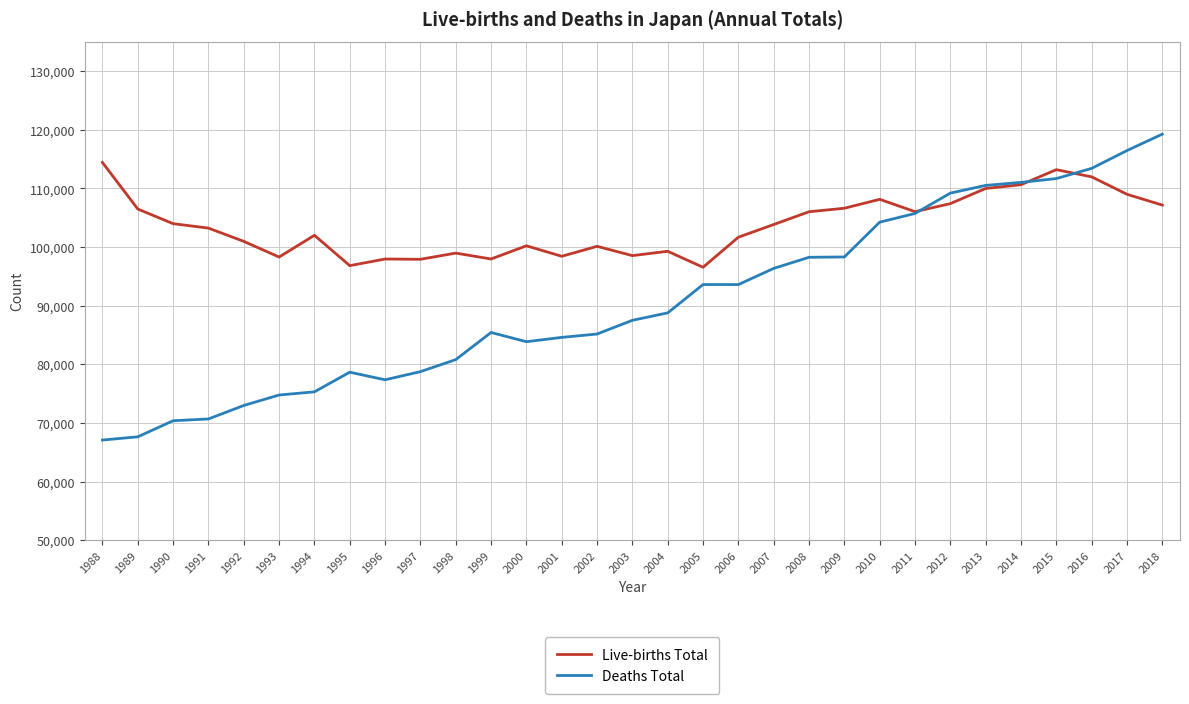

Is the value of Live-births Total at 1996 greater than the value of Deaths Total at 2004?

Yes